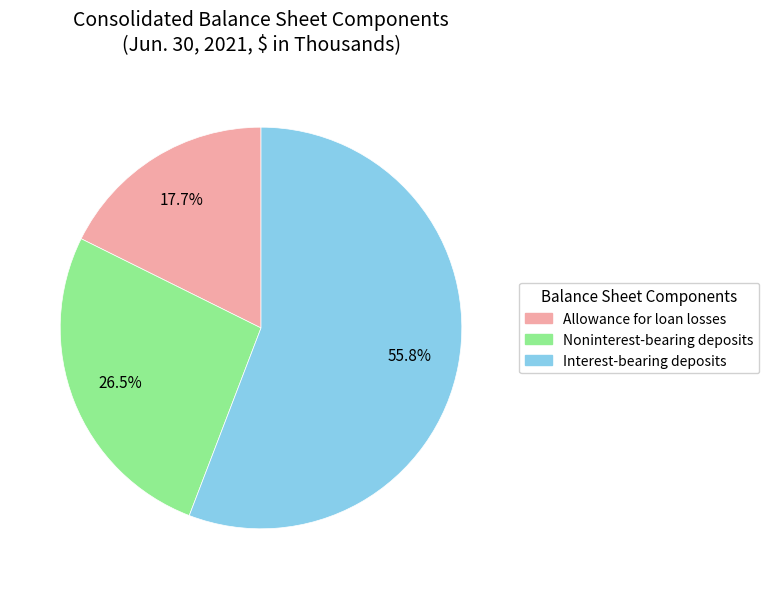

To the nearest percent, what is the difference between the largest and smallest slice percentages?

38%